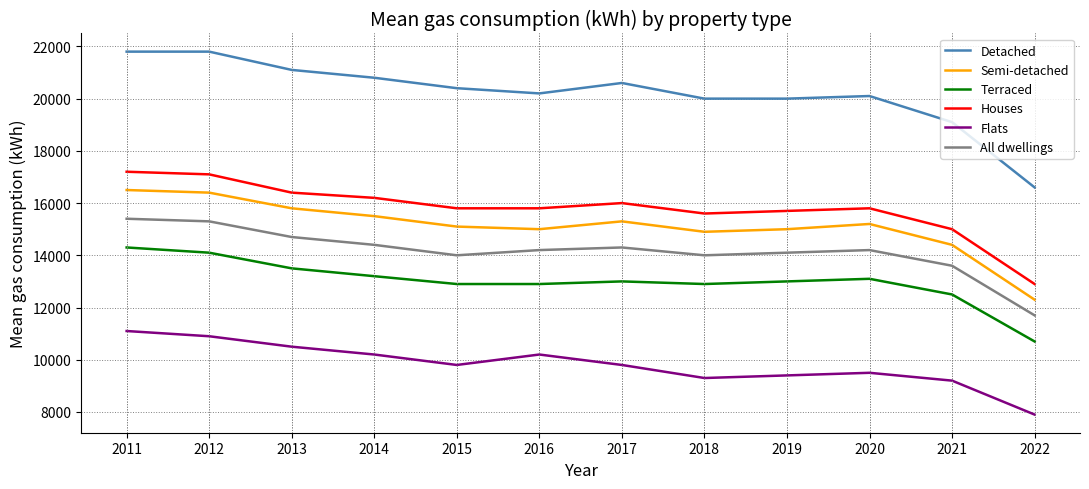

The value of Houses at 2020 is 20898. True or false?

False